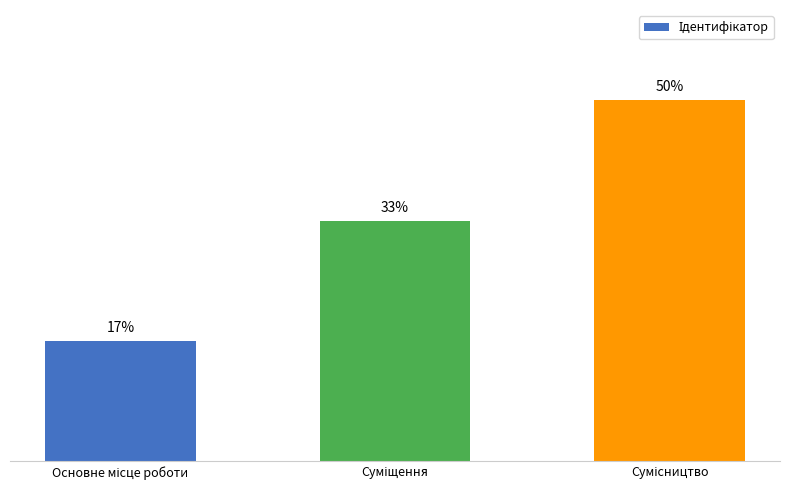

What is the label of the 3rd bar from the left?

Сумісництво